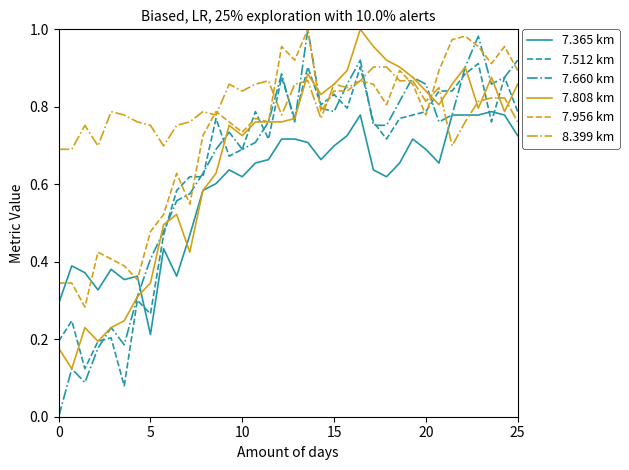

Which series has the widest spread of values?

7.660 km